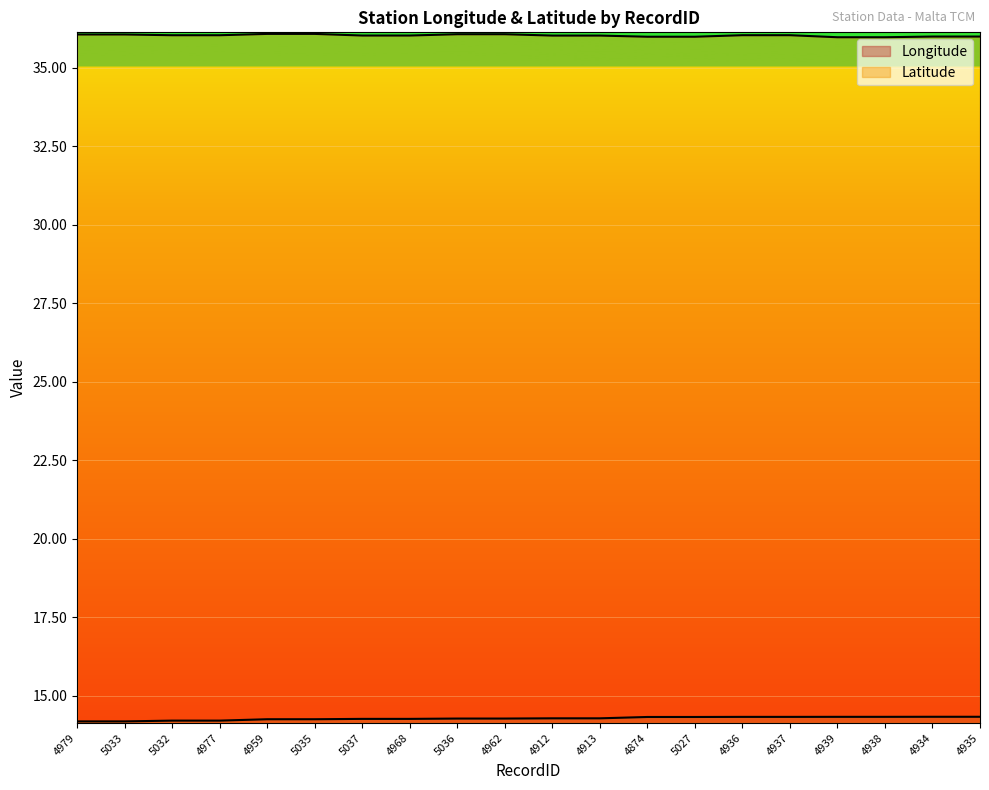

Rank the series at 4959 from highest to lowest value.

Latitude, Longitude